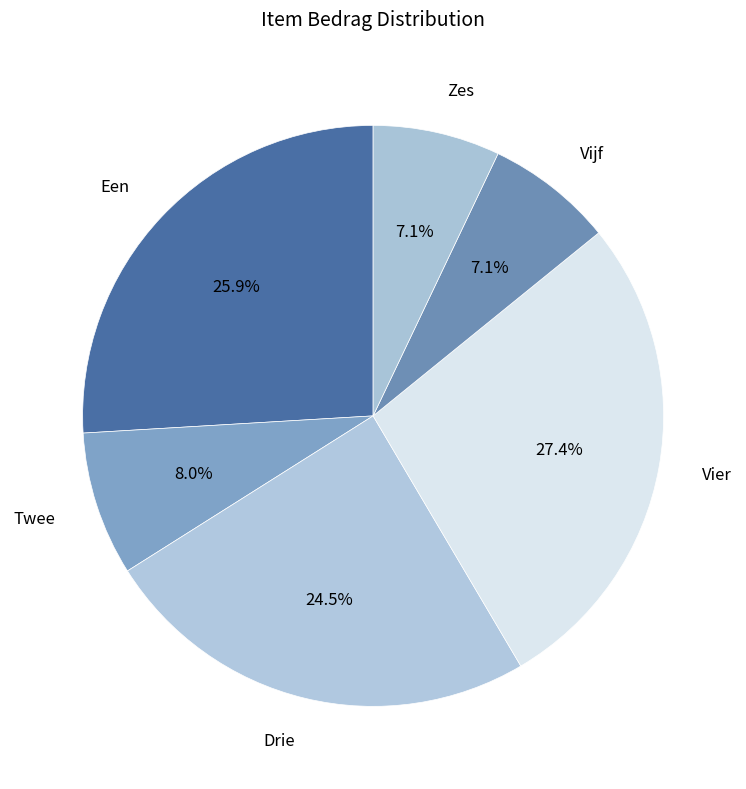

Which category has the biggest portion of the pie?

Vier